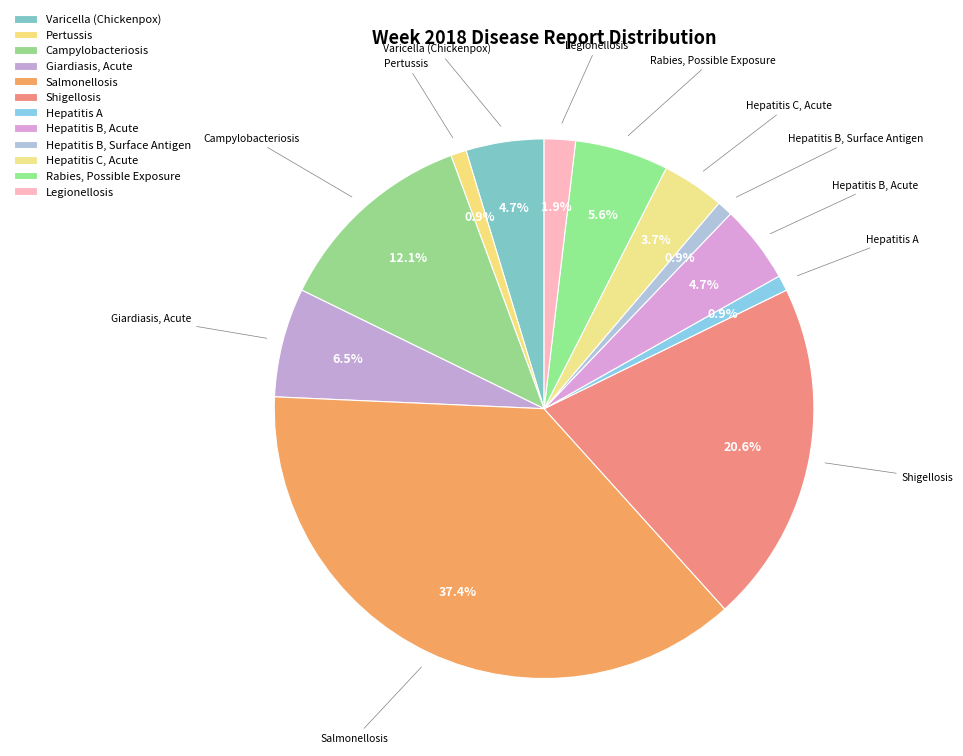

What is the smallest slice in the pie chart?

Pertussis